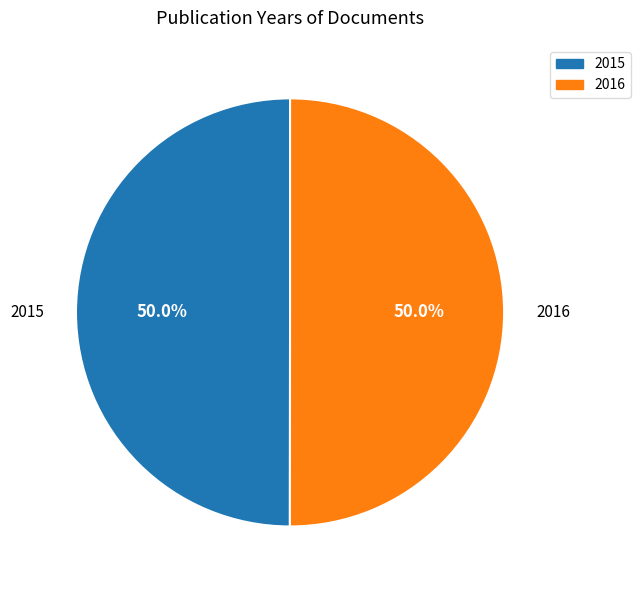

How many segments does this pie chart have?

2